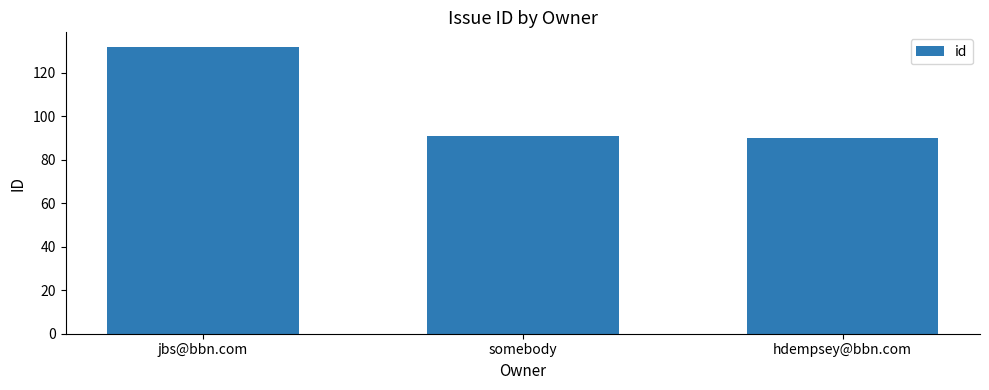

What is the difference between the maximum and minimum values?

42